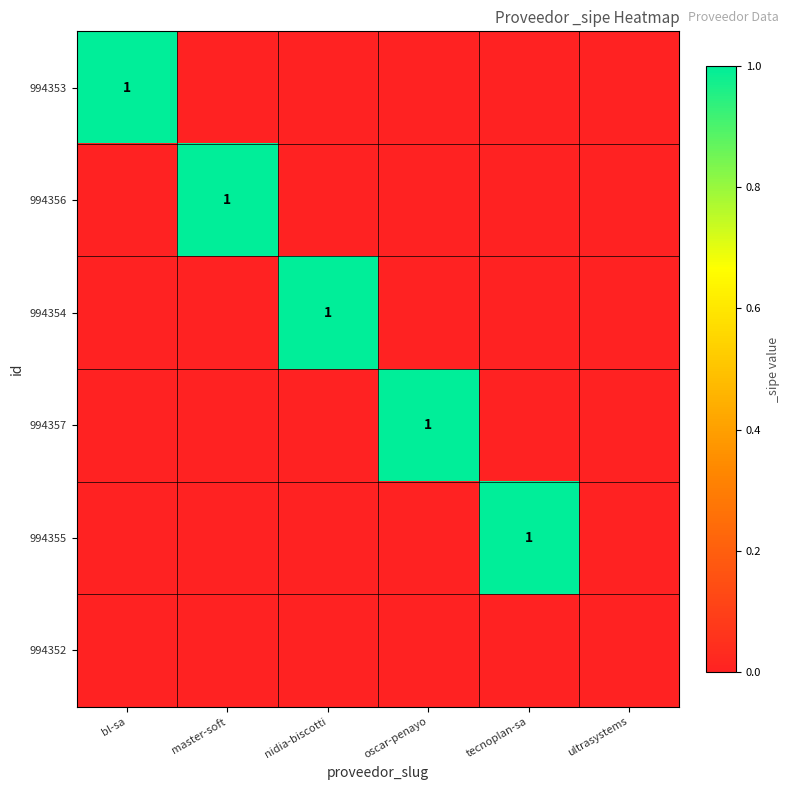

How many data points in 994355 are above 0?

1